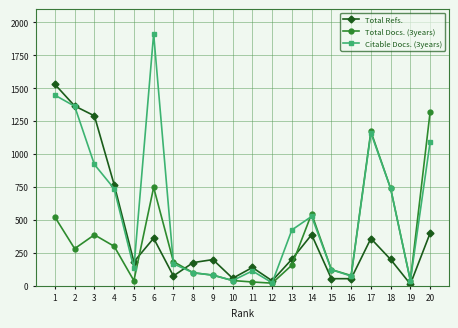

What is the sum of the Total Refs. values at 2 and 10?

1422